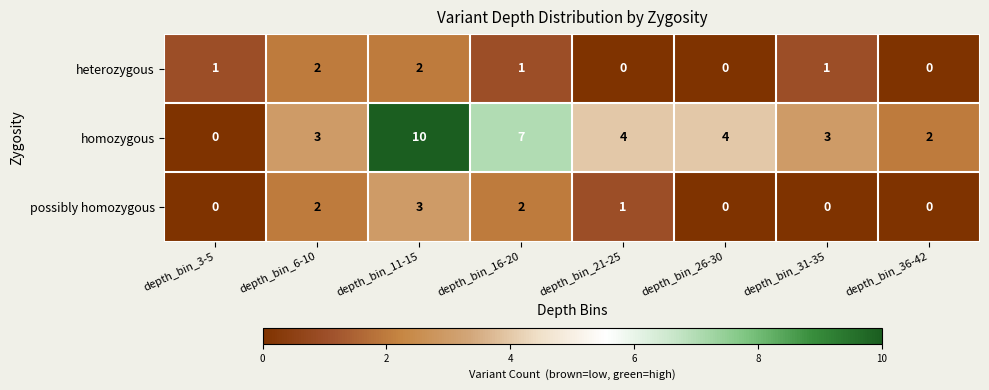

At which category is the sum across all series the highest?

depth_bin_11-15